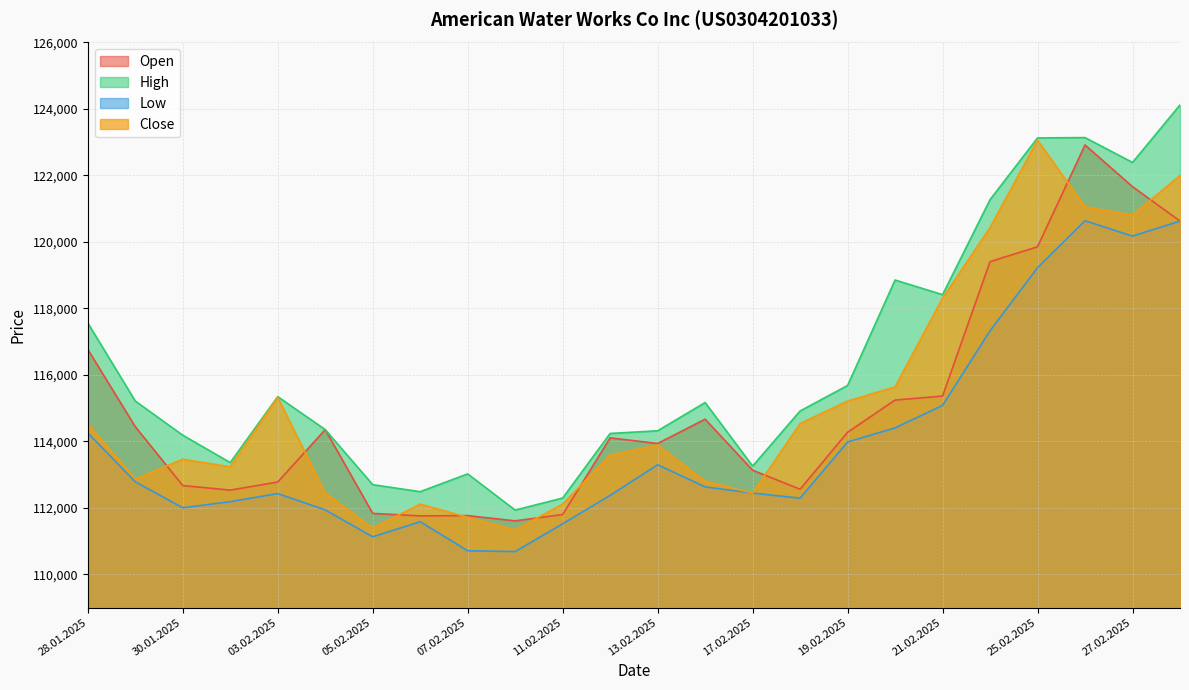

How many data points in High are above 115168?

11